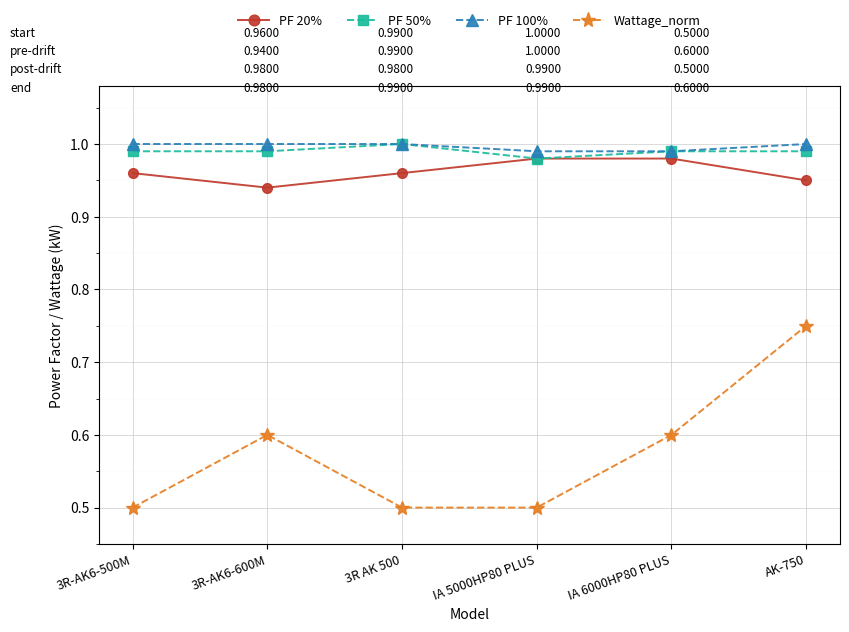

What are all the series names shown in the legend?

PF 20%, PF 50%, PF 100%, Wattage_norm